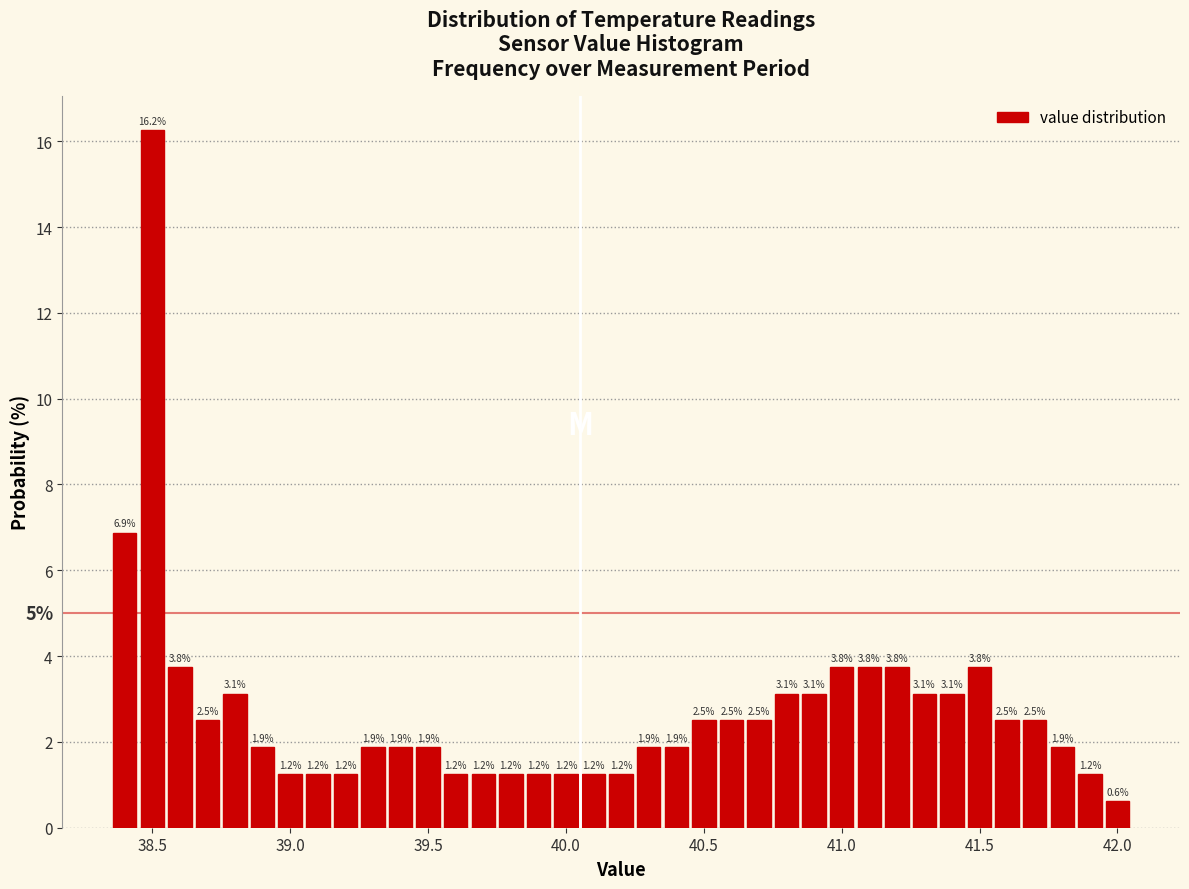

Read against the x-axis, roughly where is the centre of the tallest bar?

38.50